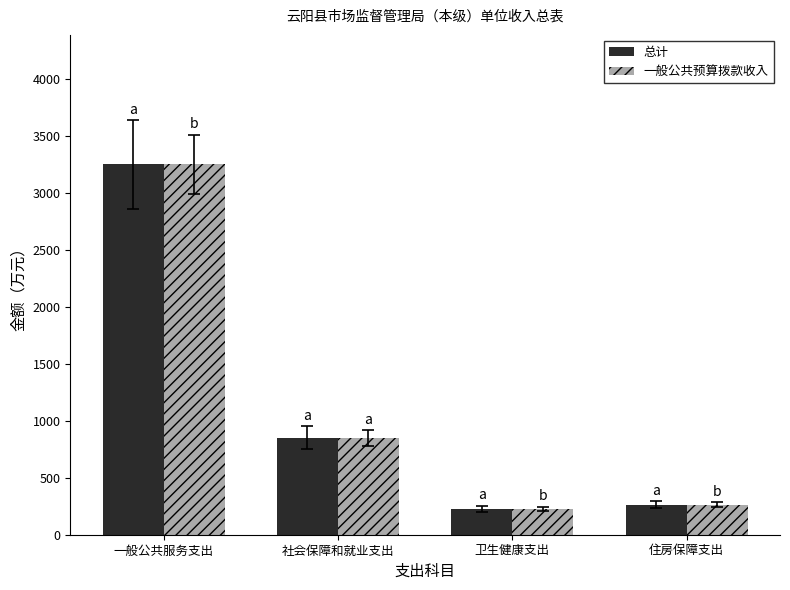

At which category does the chart reach its peak across all series?

一般公共服务支出